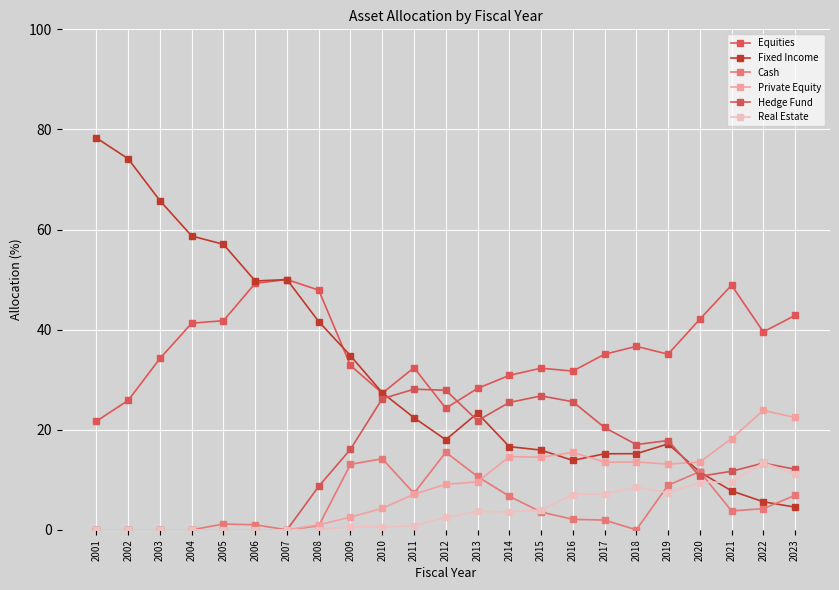

What are all the series names shown in the legend?

Equities, Fixed Income, Cash, Private Equity, Hedge Fund, Real Estate